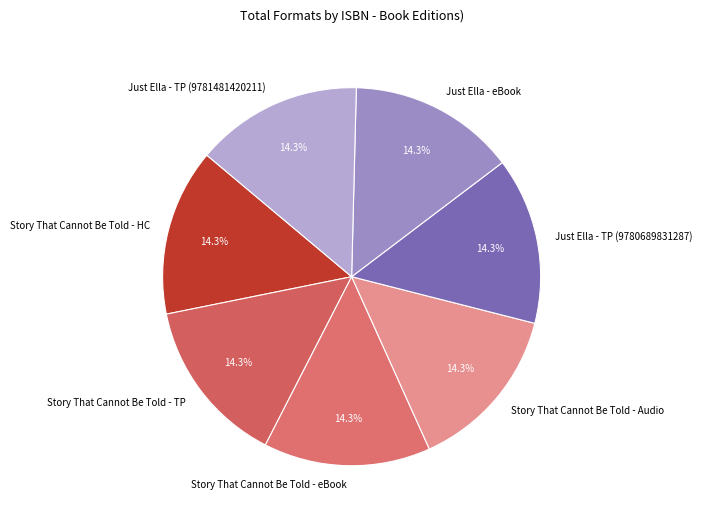

What is the total percentage of Story That Cannot Be Told - Audio and Just Ella - eBook?

28.6%